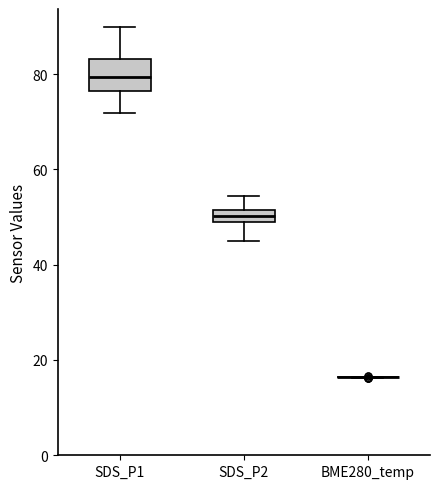

Comparing the boxes themselves (not the whiskers), which one is the tallest?

SDS_P1